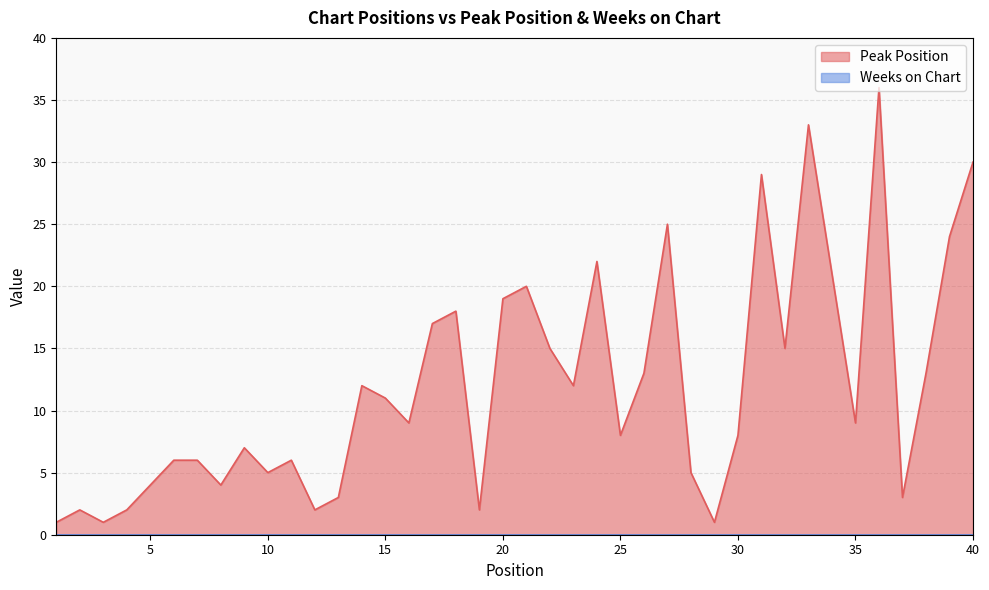

List the labels in order of value, largest first.

36, 33, 40, 31, 27, 39, 24, 34, 21, 20, 18, 17, 22, 32, 26, 38, 14, 23, 15, 16, 35, 25, 30, 9, 6, 7, 11, 10, 28, 5, 8, 13, 37, 2, 4, 12, 19, 1, 3, 29